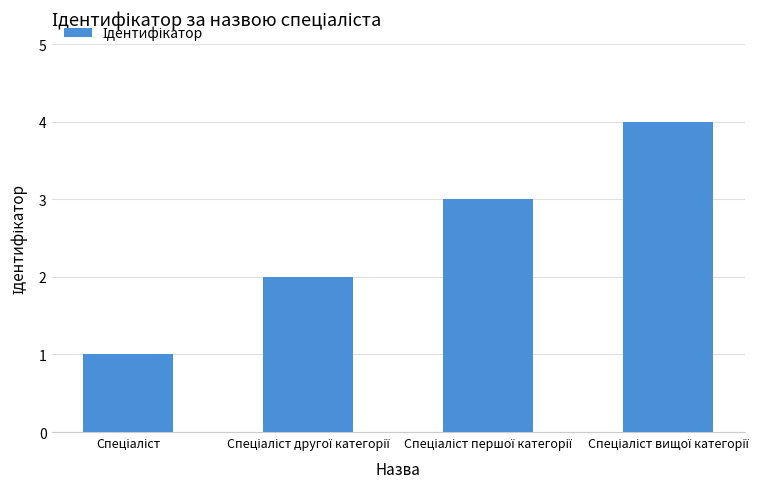

What is the difference between the second highest and second lowest values?

1